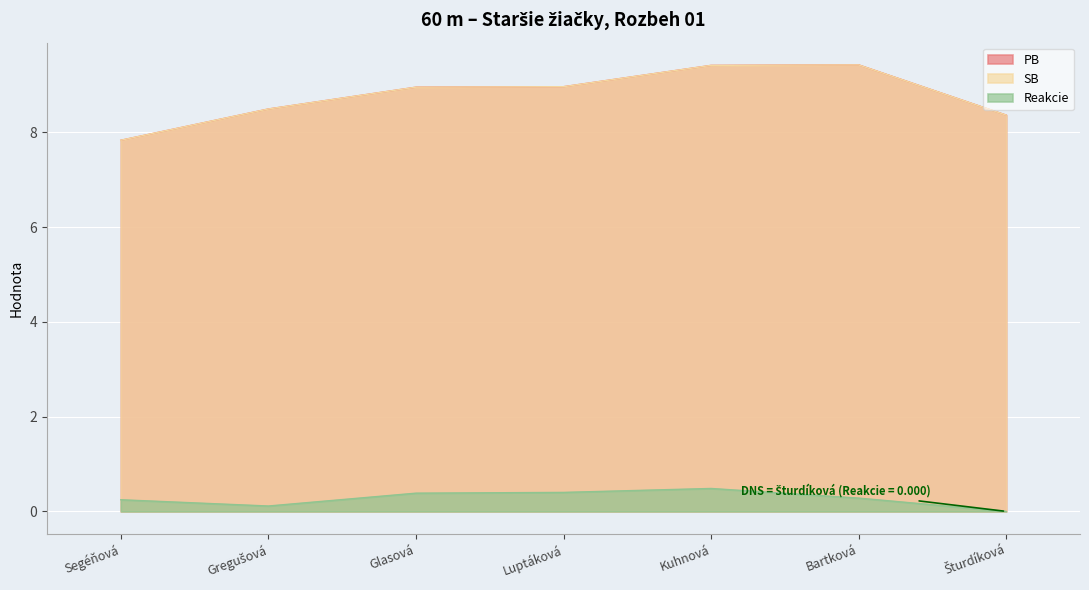

What is the approximate value of SB at Gregušová?

8.5